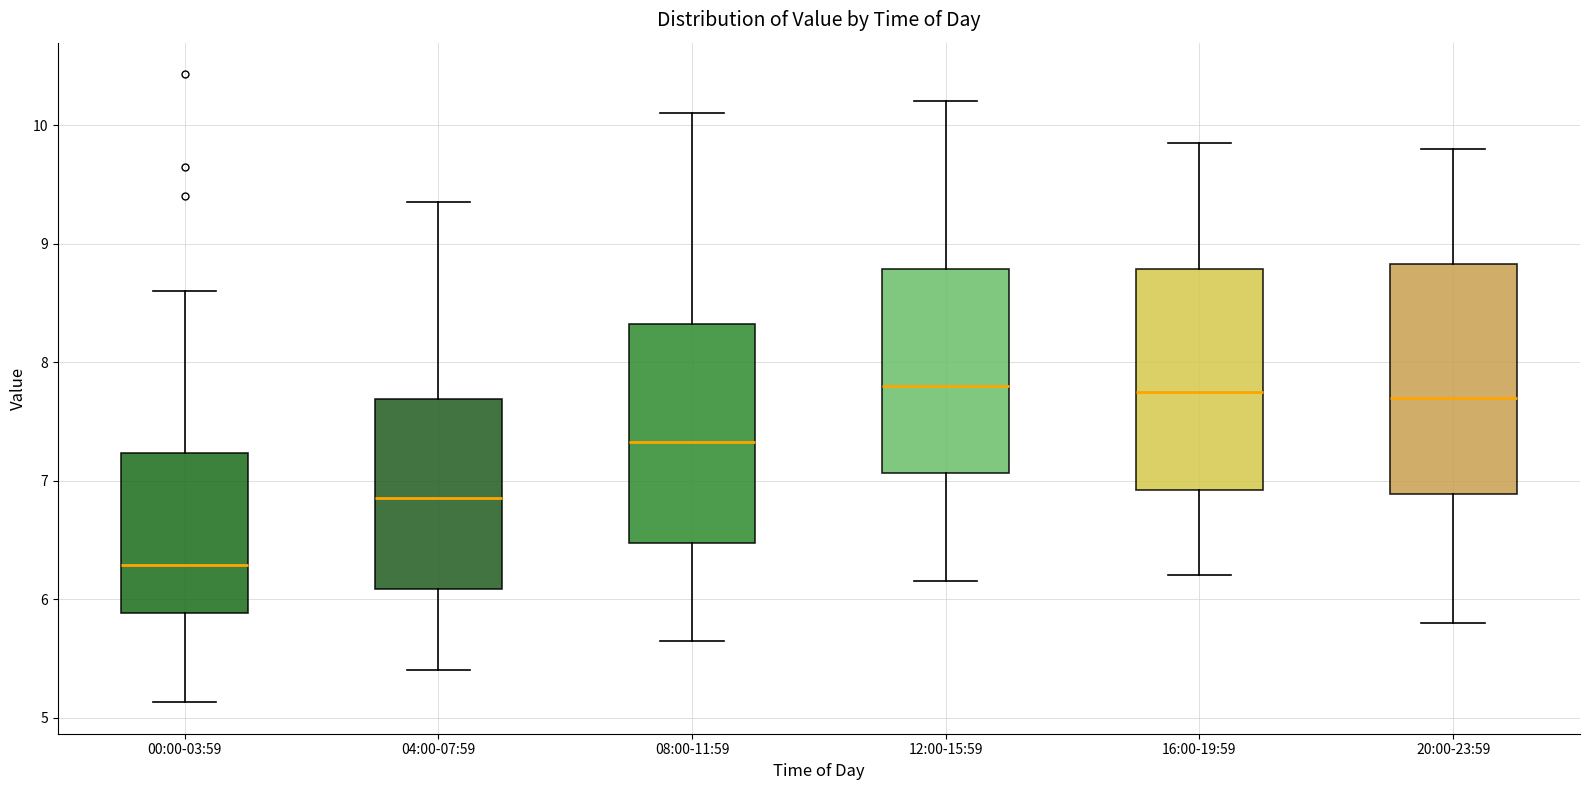

Reading left to right, read every box against the y-axis: the position of its median line, the range the box covers, and the ends of its whiskers. The values are not printed on the chart, so give them approximately, as read against the axis.

00:00-03:59: median 6.3, box 5.9 to 7.2, whiskers 5.1 to 8.6
04:00-07:59: median 6.9, box 6.1 to 7.7, whiskers 5.4 to 9.4
08:00-11:59: median 7.3, box 6.5 to 8.3, whiskers 5.7 to 10.1
12:00-15:59: median 7.8, box 7.1 to 8.8, whiskers 6.2 to 10.2
16:00-19:59: median 7.8, box 6.9 to 8.8, whiskers 6.2 to 9.9
20:00-23:59: median 7.7, box 6.9 to 8.8, whiskers 5.8 to 9.8